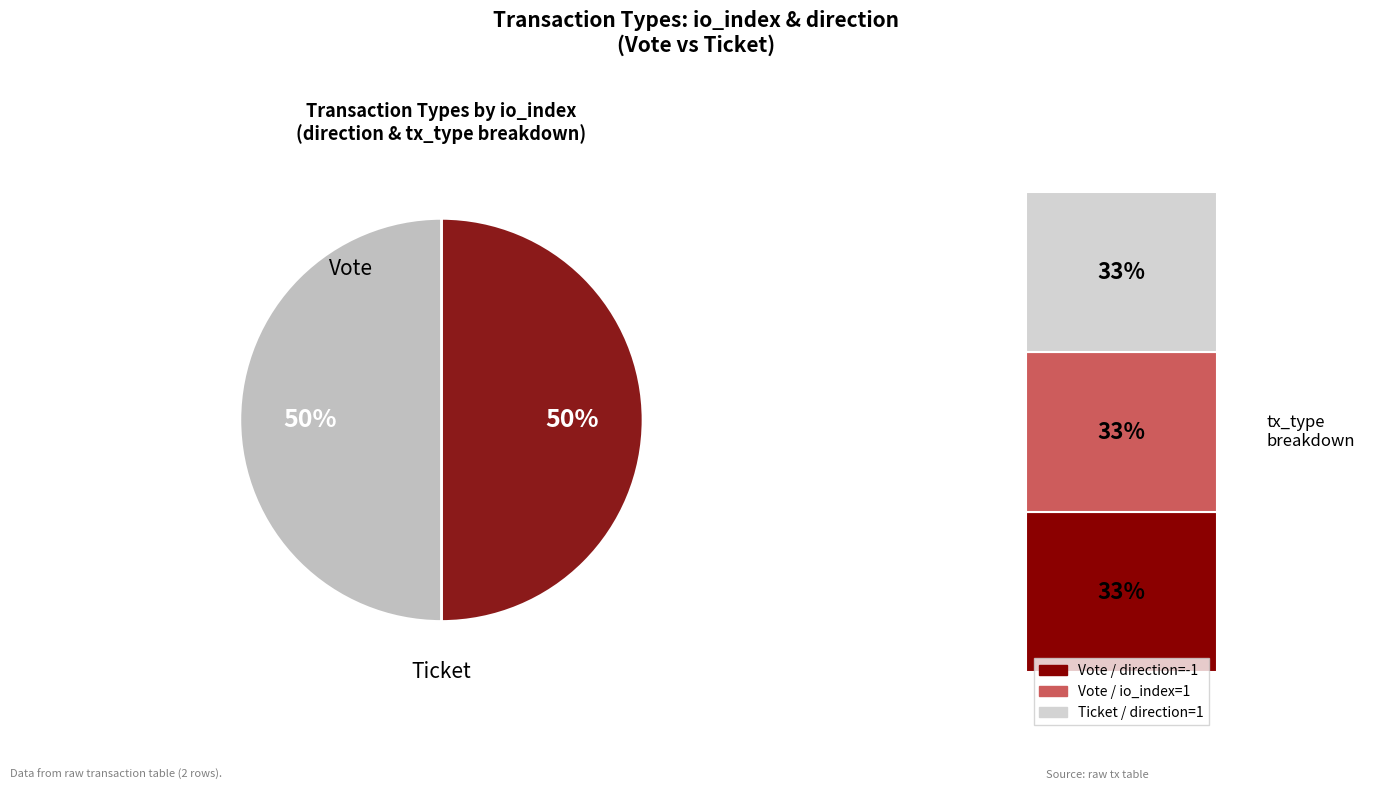

To the nearest percent, what is the combined percentage of Ticket and Vote?

100%